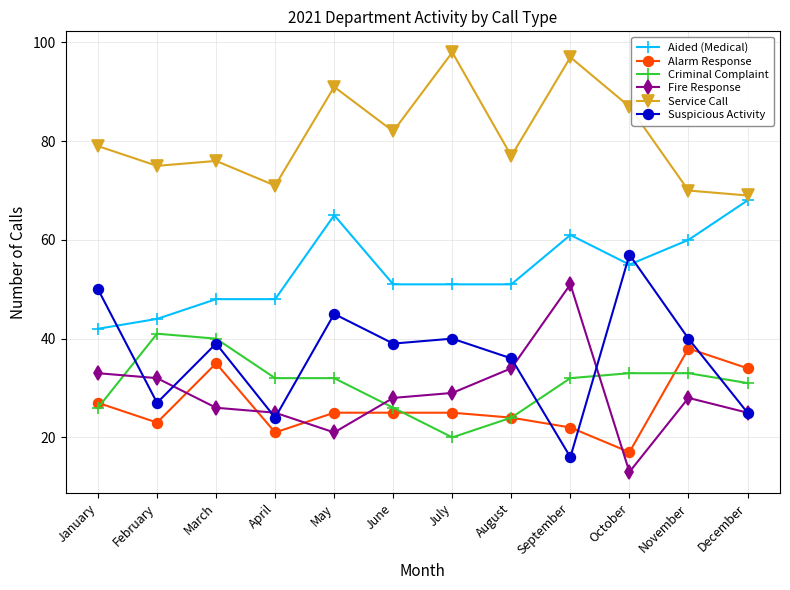

At January, list the series in order from largest to smallest.

Service Call, Suspicious Activity, Aided (Medical), Fire Response, Alarm Response, Criminal Complaint